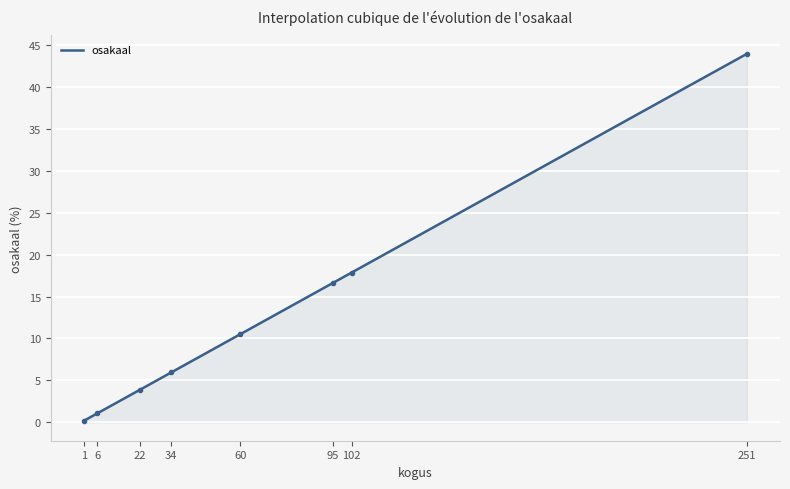

How many data points are less than 10?

4